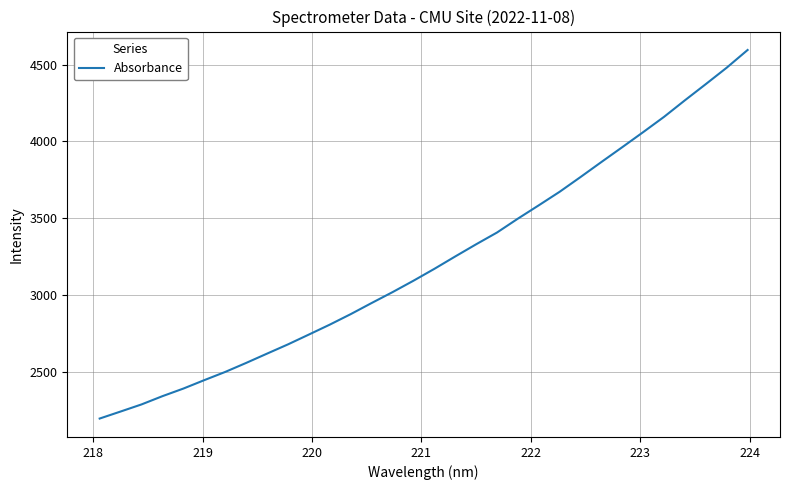

What is the smallest value displayed?

2195.9